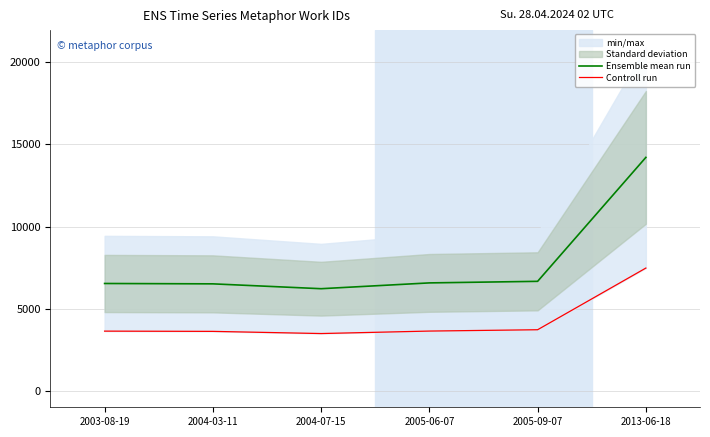

What is the label of the 5th point from the right?

2004-03-11